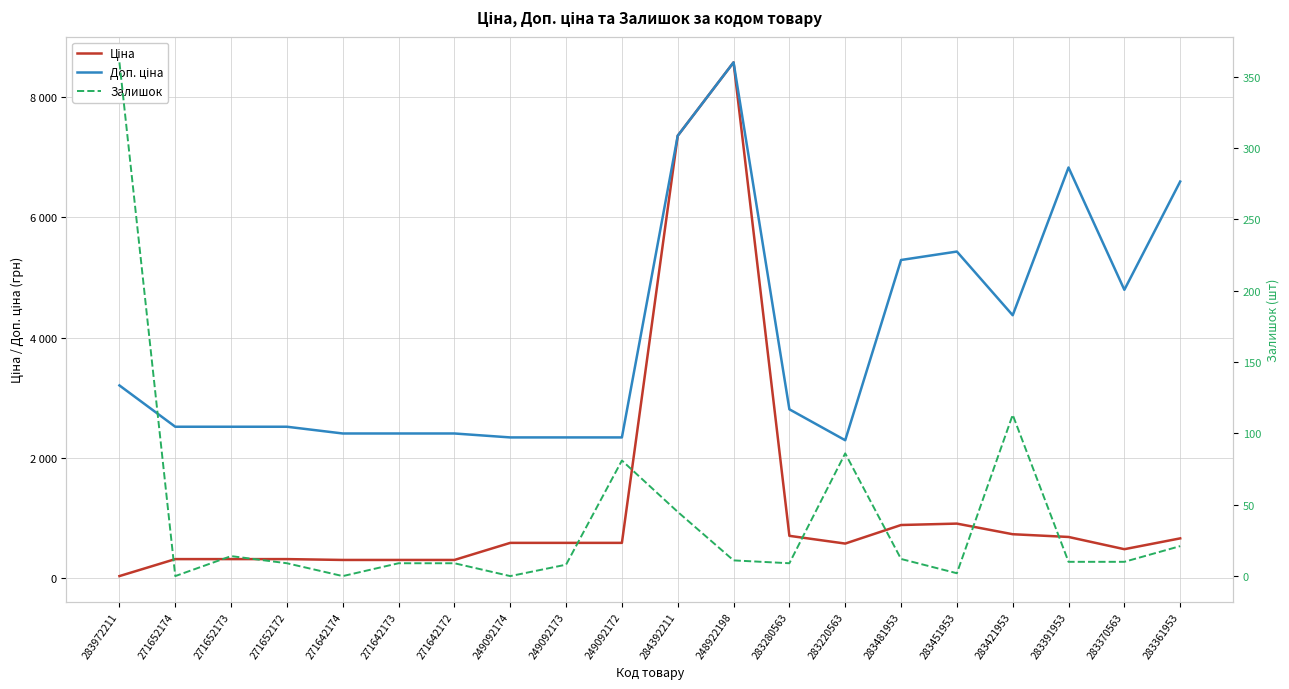

Reading left to right, transcribe all the data shown in this chart.

Ціна: 283972211=32.0	271652174=314.7	271652173=314.7	271652172=314.7	271642174=300.6	271642173=300.6	271642172=300.6	249092174=584.9	249092173=584.9	249092172=584.9	284392211=7360.2	248922198=8581.1	283280563=701.9	283220563=573.2	283481953=882.1	283451953=905.5	283421953=728.8	283391953=683.2	283370563=479.6	283361953=659.8
Доп. ціна: 283972211=3205.0	271652174=2517.5	271652173=2517.5	271652172=2517.5	271642174=2405.2	271642173=2405.2	271642172=2405.2	249092174=2339.7	249092173=2339.7	249092172=2339.7	284392211=7360.2	248922198=8581.1	283280563=2807.6	283220563=2292.9	283481953=5292.4	283451953=5432.8	283421953=4372.9	283391953=6831.9	283370563=4796.4	283361953=6597.9
Залишок: 283972211=360.0	271652174=0.0	271652173=14.0	271652172=9.0	271642174=0.0	271642173=9.0	271642172=9.0	249092174=0.0	249092173=8.0	249092172=81.0	284392211=45.0	248922198=11.0	283280563=9.0	283220563=86.0	283481953=12.0	283451953=2.0	283421953=113.0	283391953=10.0	283370563=10.0	283361953=21.0